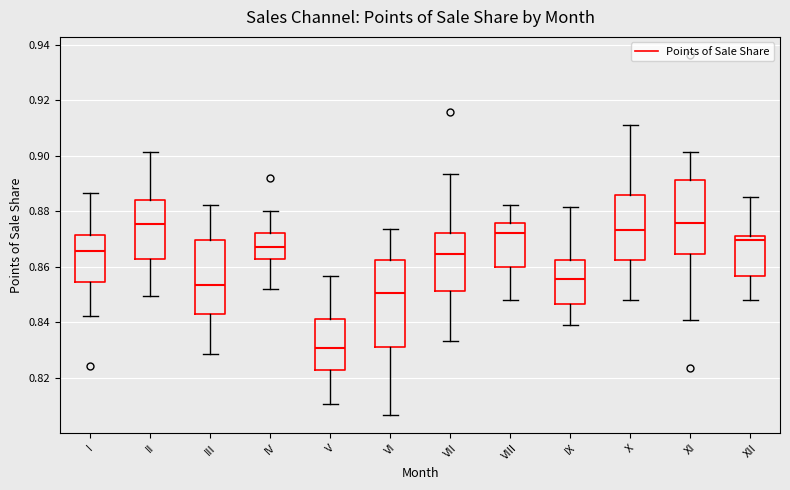

Where does the upper whisker of the box for II end on the y-axis? The values are not printed on the chart, so give them approximately, as read against the axis.

0.902